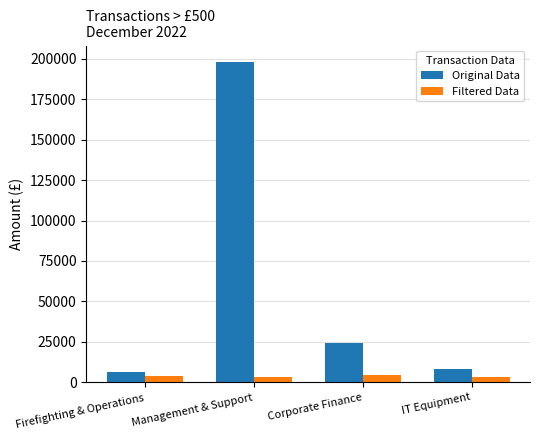

What is the difference between the second highest and minimum values in the Filtered Data series?

613.0